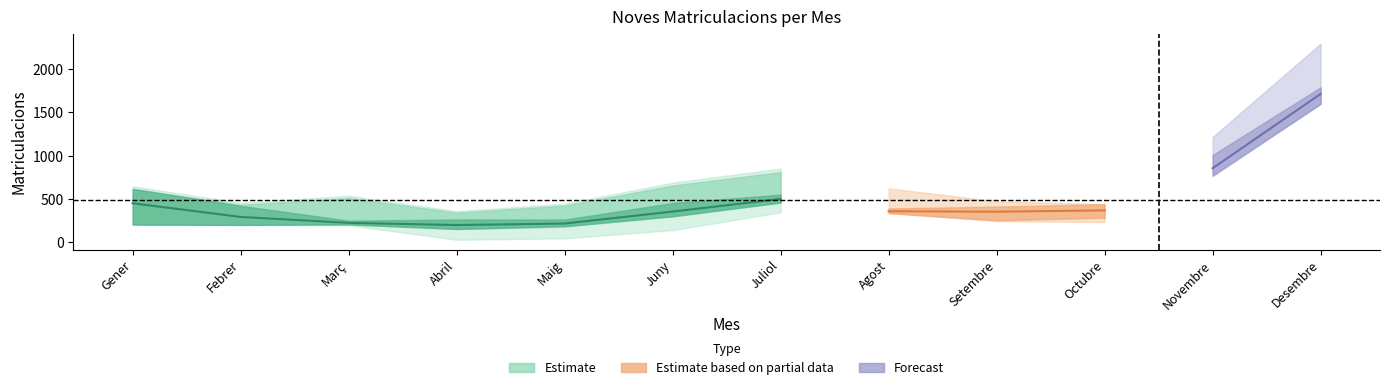

List the labels in order of 2019 value, smallest first.

Abril, Maig, Març, Juny, Agost, Setembre, Febrer, Octubre, Juliol, Gener, Novembre, Desembre